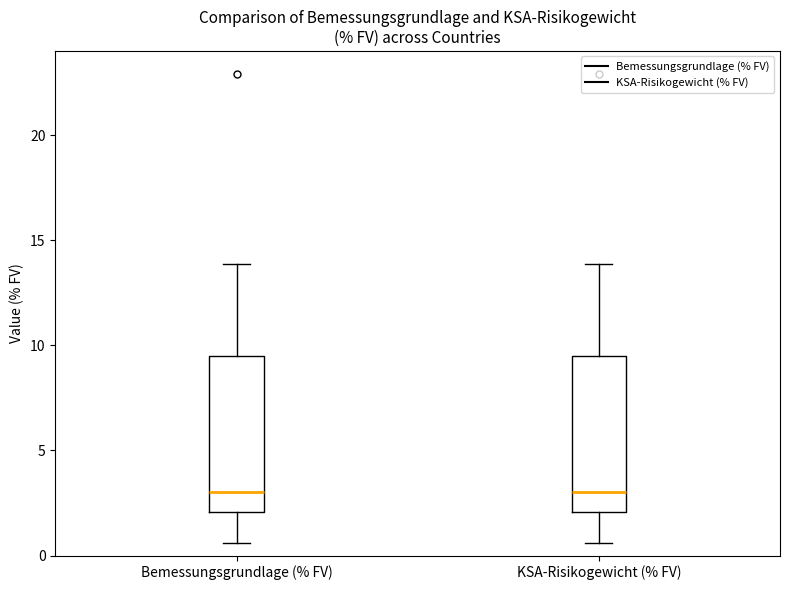

Reading left to right, transcribe this box plot: for each box, give where its median line is, the range the box spans, and where its two whiskers end, as read against the y-axis. The values are not printed on the chart, so give them approximately, as read against the axis.

Bemessungsgrundlage (% FV): median 3.0, box 2.0 to 9.5, whiskers 0.5 to 14.0
KSA-Risikogewicht (% FV): median 3.0, box 2.0 to 9.5, whiskers 0.5 to 14.0